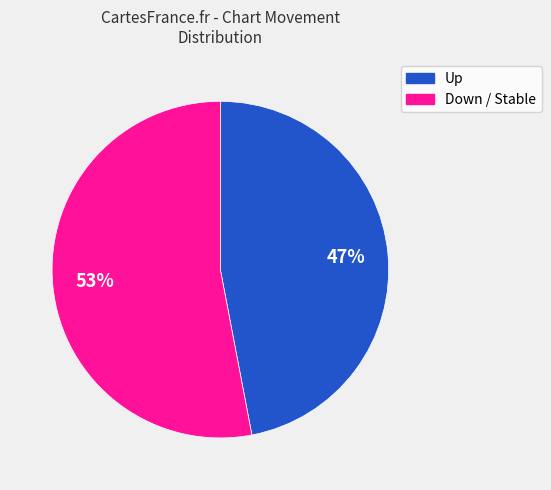

Is there any slice that represents more than half of the pie?

Yes